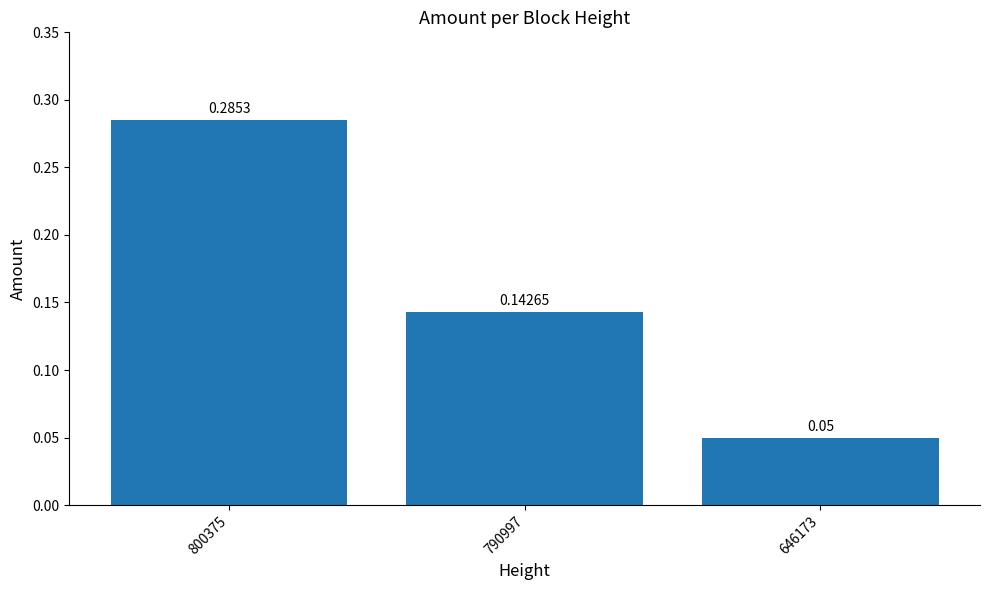

List the labels in order of value, smallest first.

646173, 790997, 800375